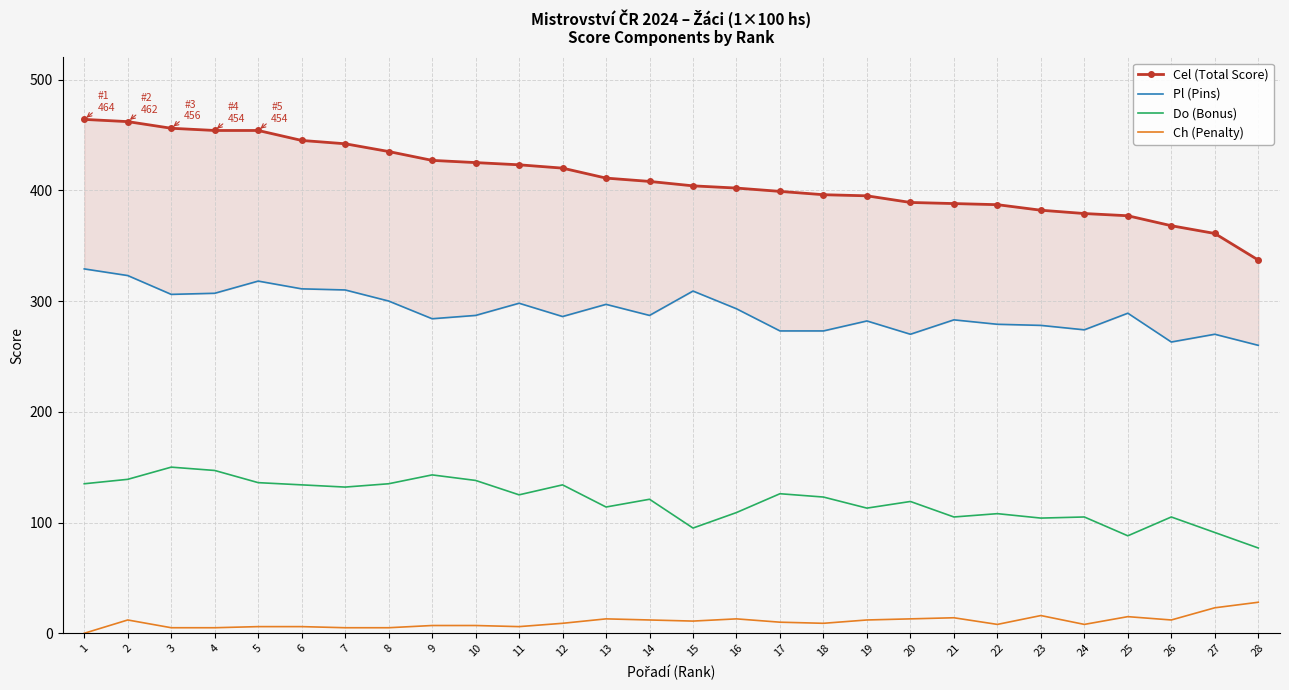

At 19, list the series in order from smallest to largest.

Ch (Penalty), Do (Bonus), Pl (Pins), Cel (Total Score)